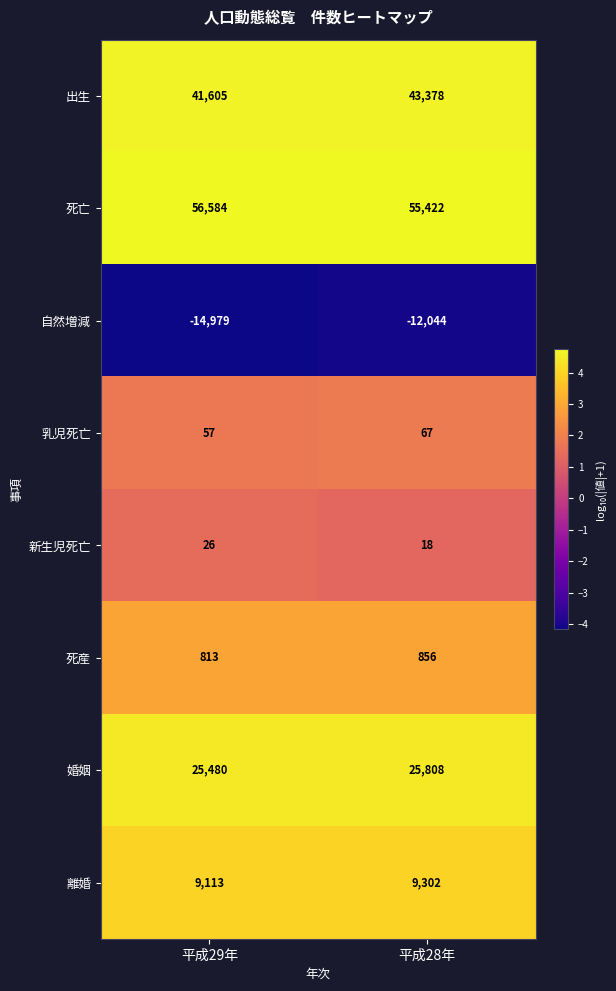

Which series has the largest total across all categories?

死亡